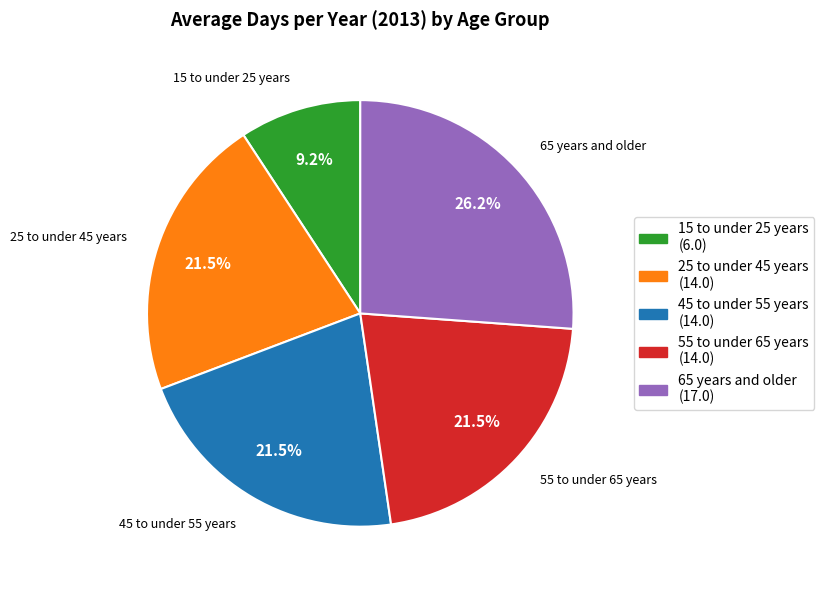

The 15 to under 25 years slice represents 9% of the pie. True or false?

True